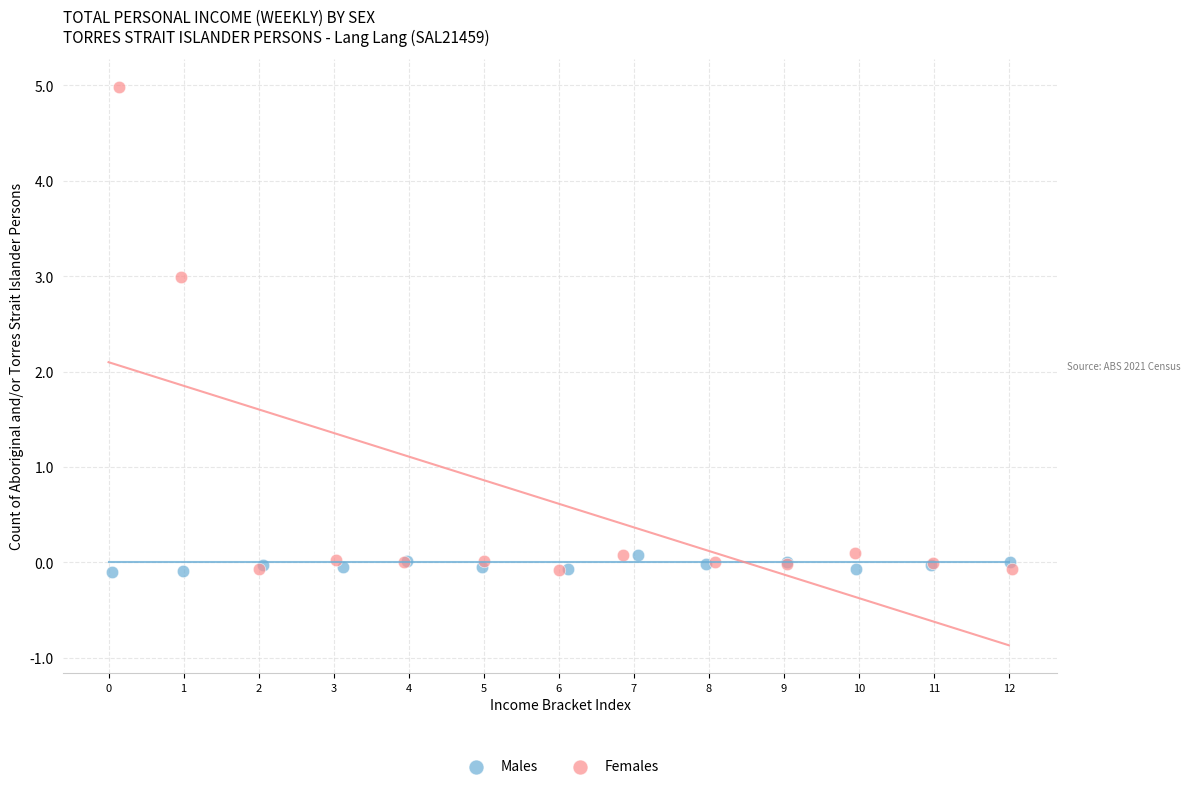

Which series has the largest Y range (max minus min)?

Females